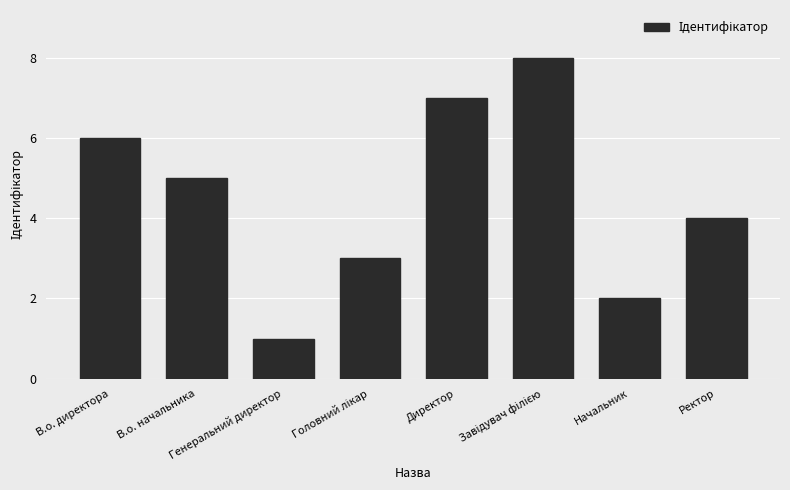

What position from the right is Ректор?

1